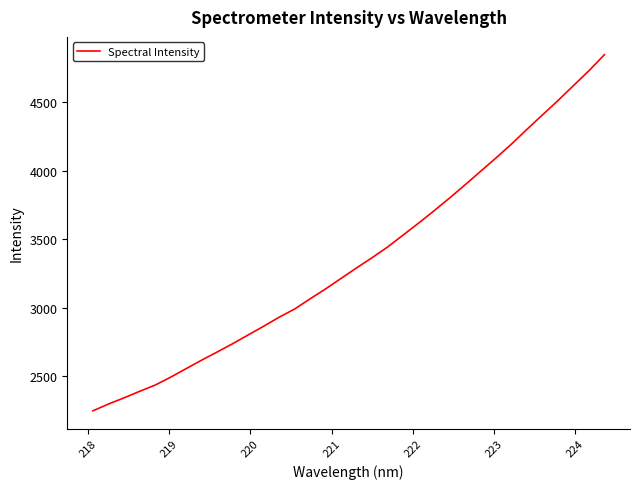

What is the smallest value displayed?

2246.8